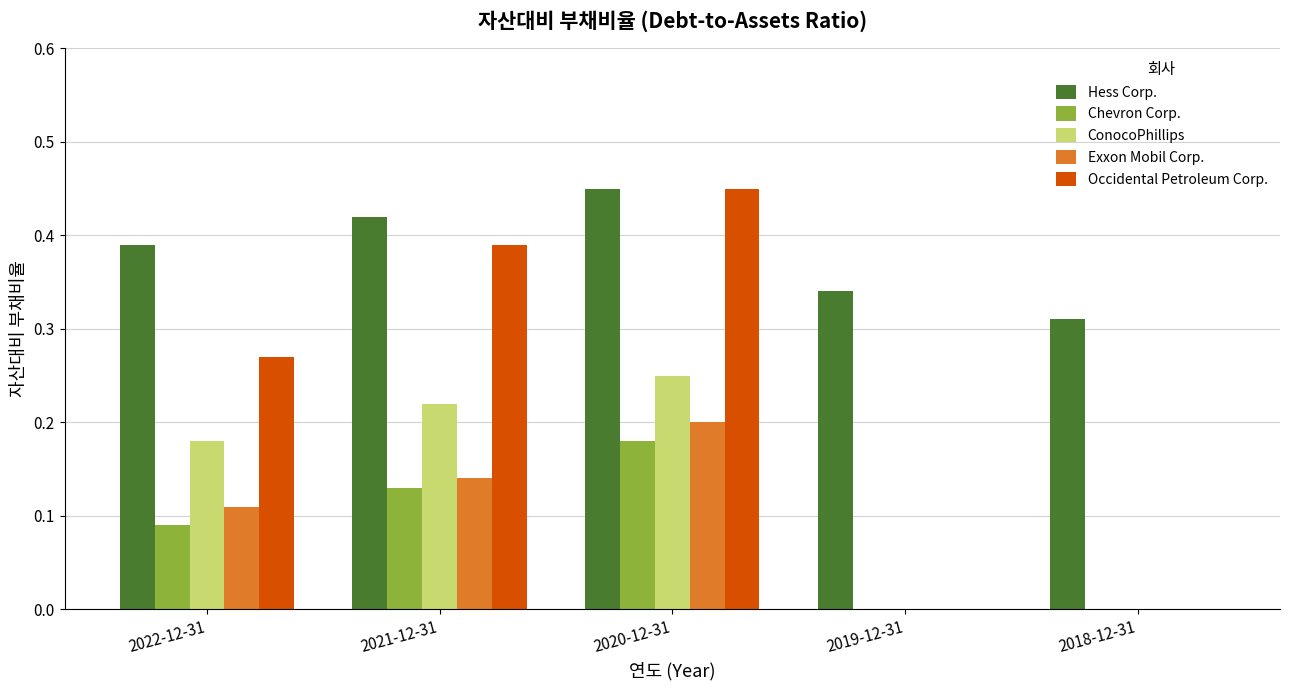

Which series changed the most between 2022-12-31 and 2021-12-31?

Occidental Petroleum Corp.